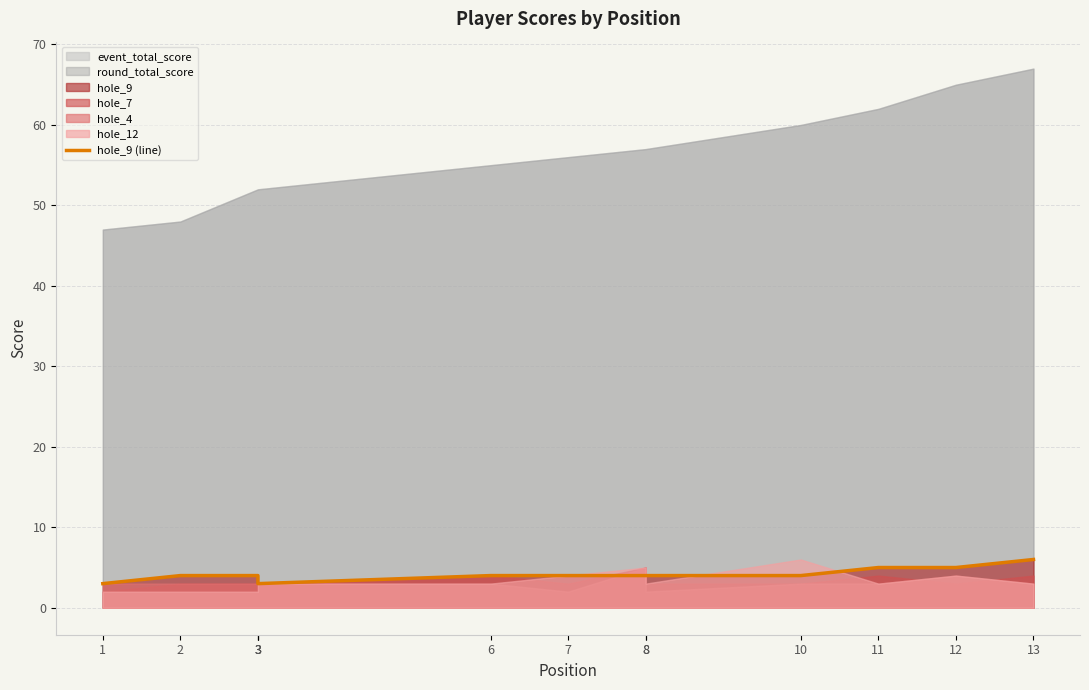

What is the value of the 7th point from the left?

4